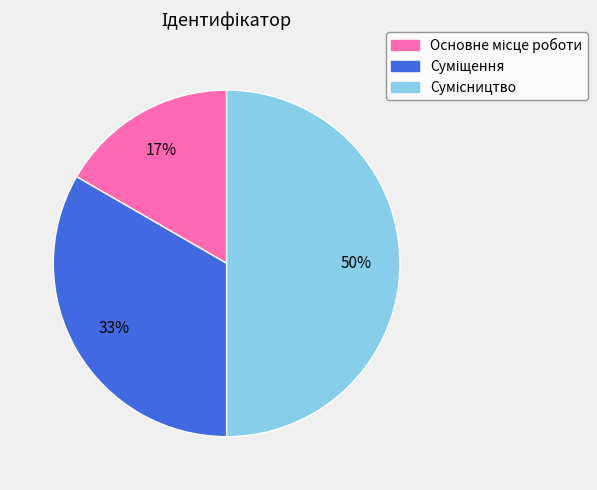

To the nearest percent, what is the average slice percentage?

33%